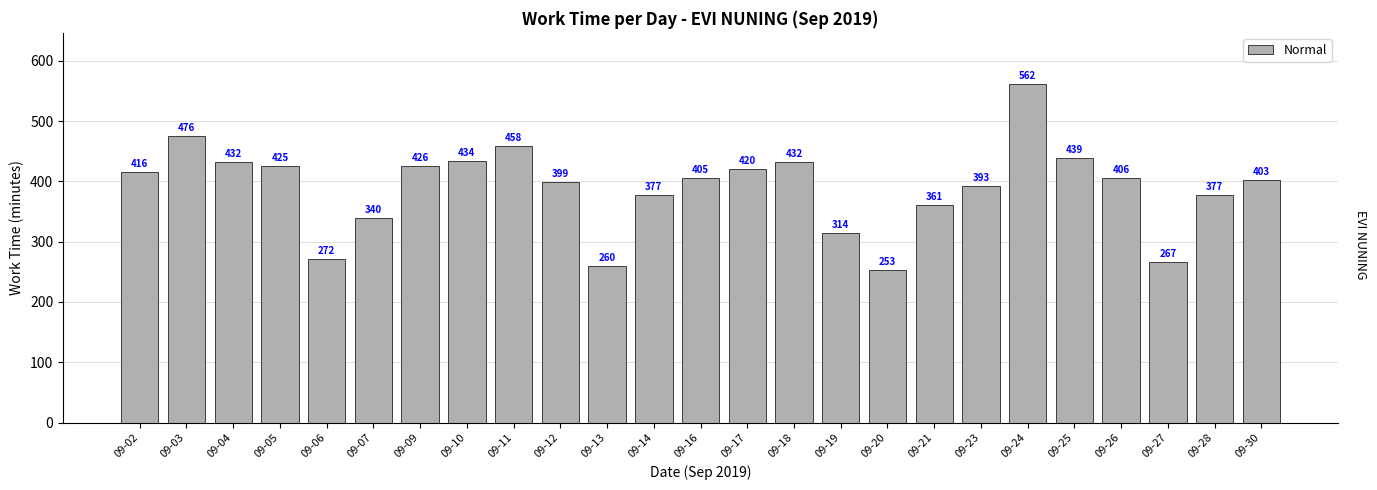

Are the bars grouped side by side (vs. stacked)?

No